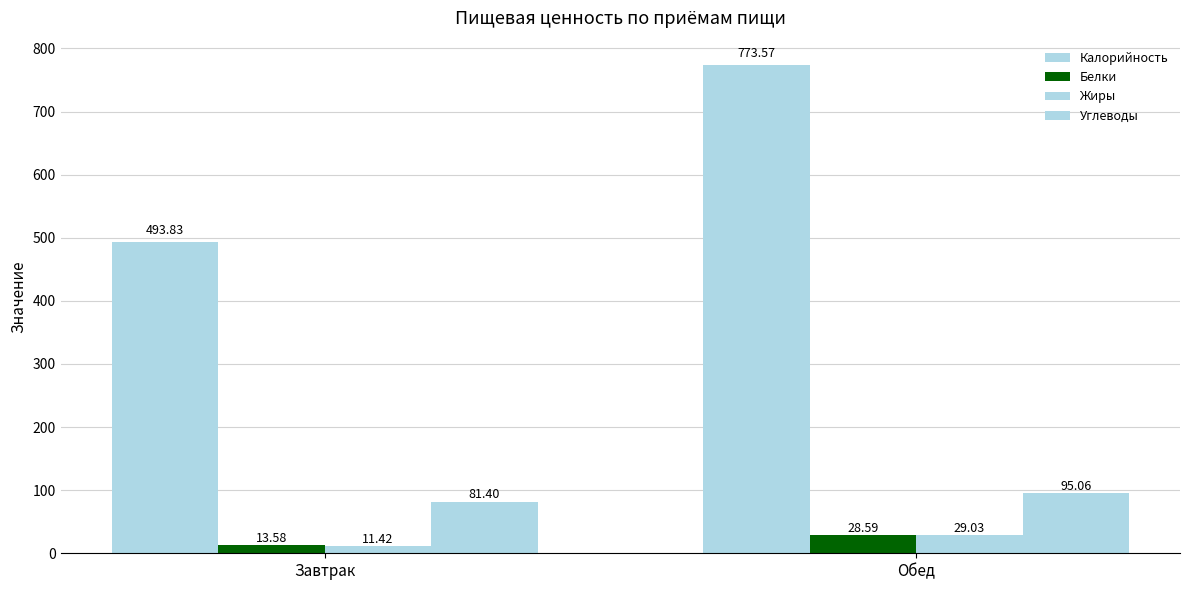

Which category has the lowest value in the Углеводы series?

Завтрак